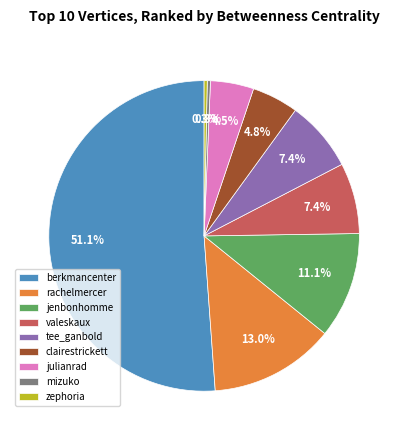

Does any single category account for the majority?

Yes